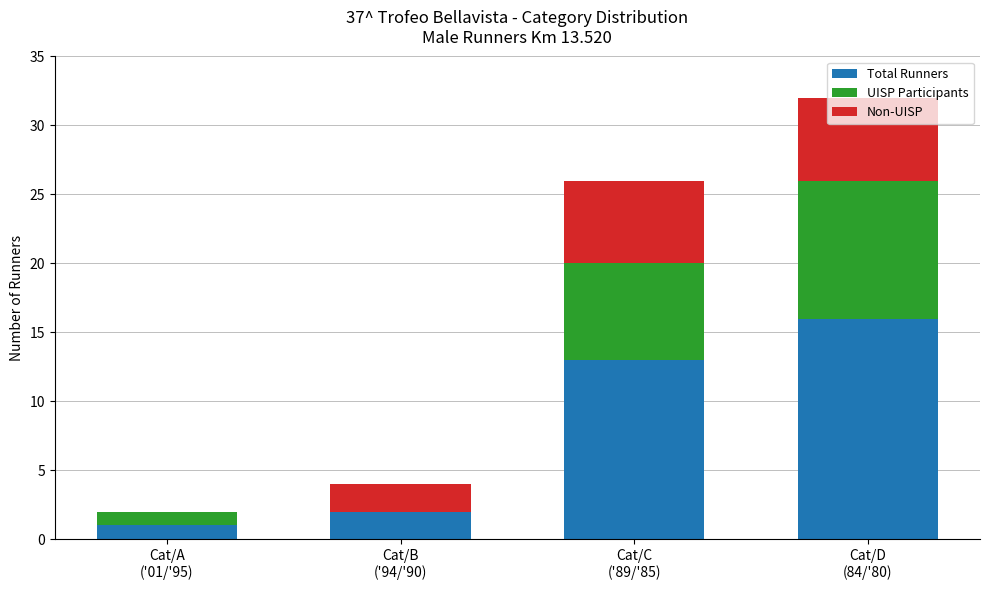

What is the sum of all Total Runners values?

32